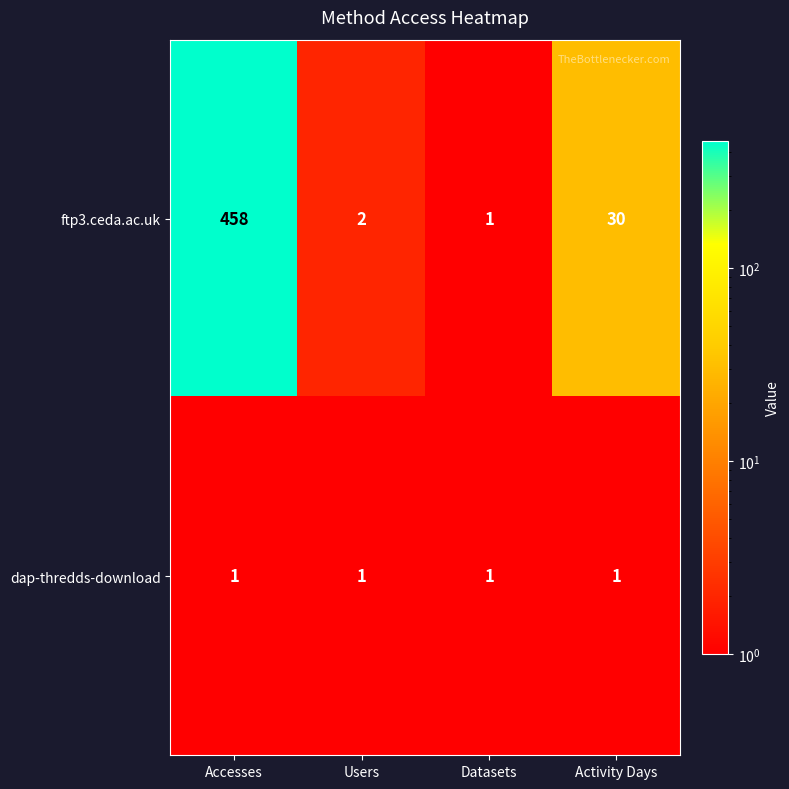

At which label does ftp3.ceda.ac.uk first exceed 30?

Accesses